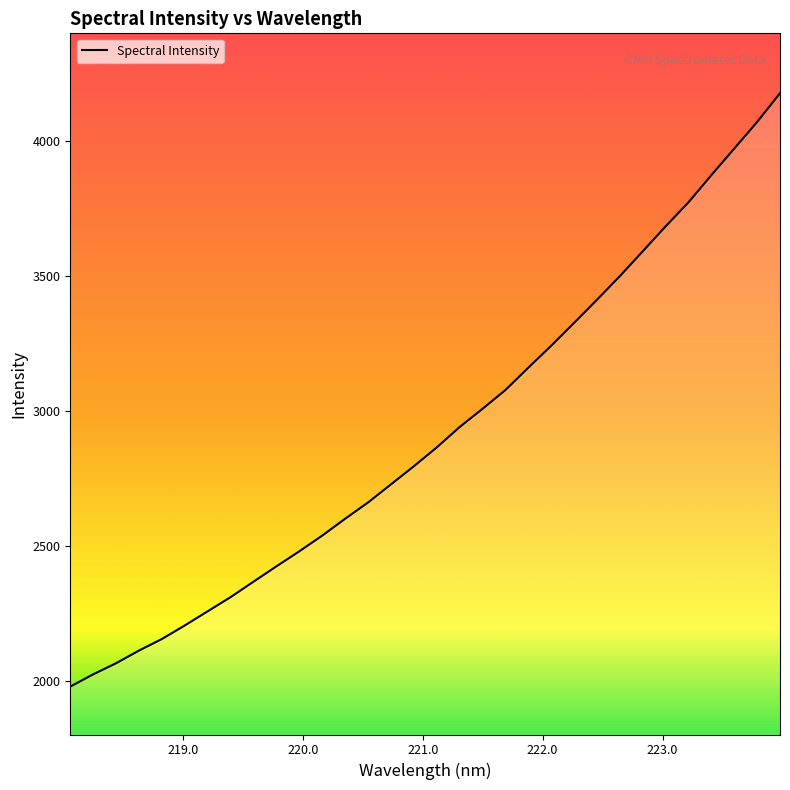

What is the difference between the maximum and minimum values?

2200.5